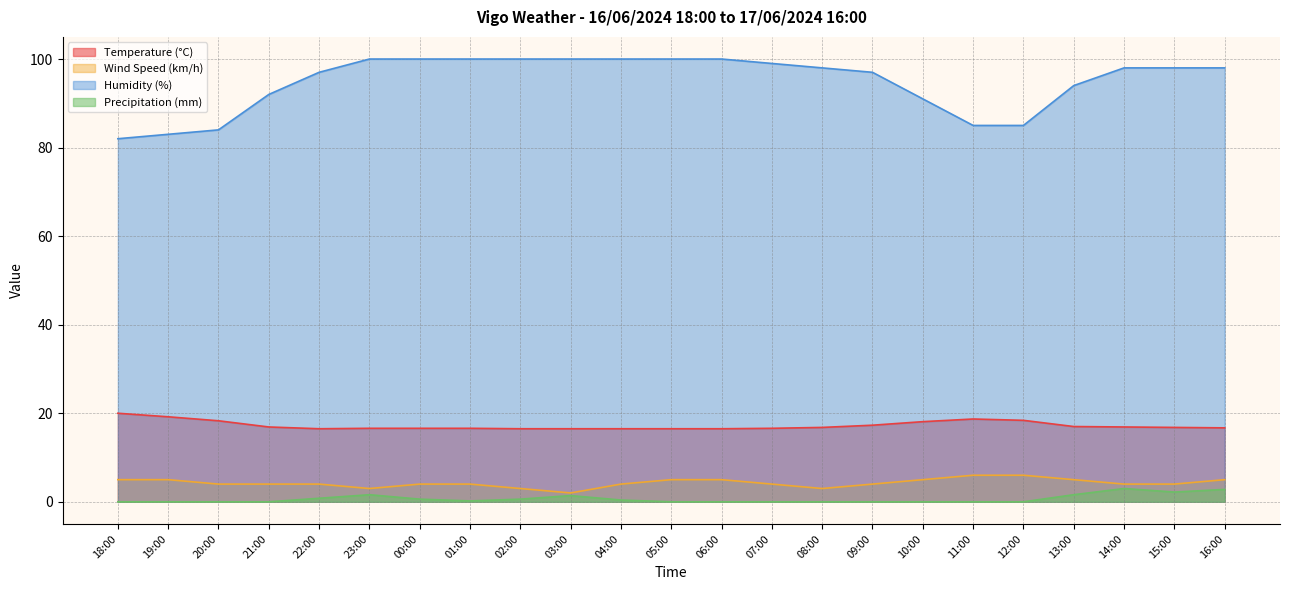

Where is Precipitation (mm) nearest to the value 1?

22:00